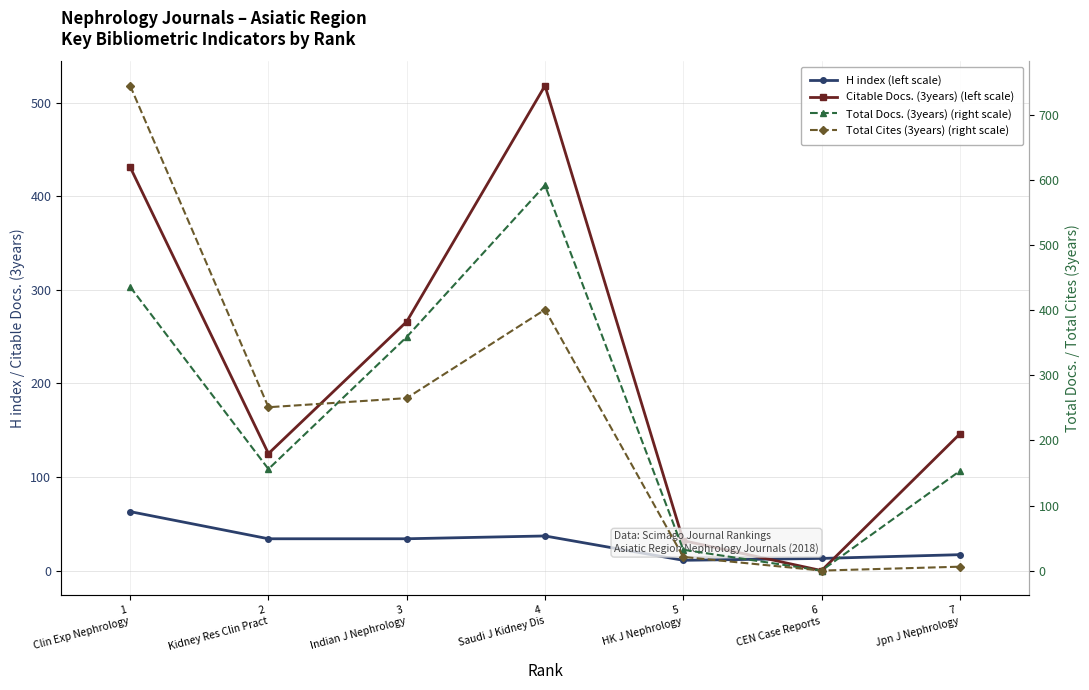

Reading left to right, extract all data points from this chart.

H index (left scale): 1
Clin Exp Nephrology=63	2
Kidney Res Clin Pract=34	3
Indian J Nephrology=34	4
Saudi J Kidney Dis=37	5
HK J Nephrology=11	6
CEN Case Reports=13	7
Jpn J Nephrology=17
Citable Docs. (3years) (left scale): 1
Clin Exp Nephrology=431	2
Kidney Res Clin Pract=125	3
Indian J Nephrology=266	4
Saudi J Kidney Dis=518	5
HK J Nephrology=32	6
CEN Case Reports=0	7
Jpn J Nephrology=146
Total Docs. (3years) (right scale): 1
Clin Exp Nephrology=436	2
Kidney Res Clin Pract=156	3
Indian J Nephrology=359	4
Saudi J Kidney Dis=592	5
HK J Nephrology=32	6
CEN Case Reports=0	7
Jpn J Nephrology=153
Total Cites (3years) (right scale): 1
Clin Exp Nephrology=745	2
Kidney Res Clin Pract=251	3
Indian J Nephrology=265	4
Saudi J Kidney Dis=401	5
HK J Nephrology=21	6
CEN Case Reports=0	7
Jpn J Nephrology=6